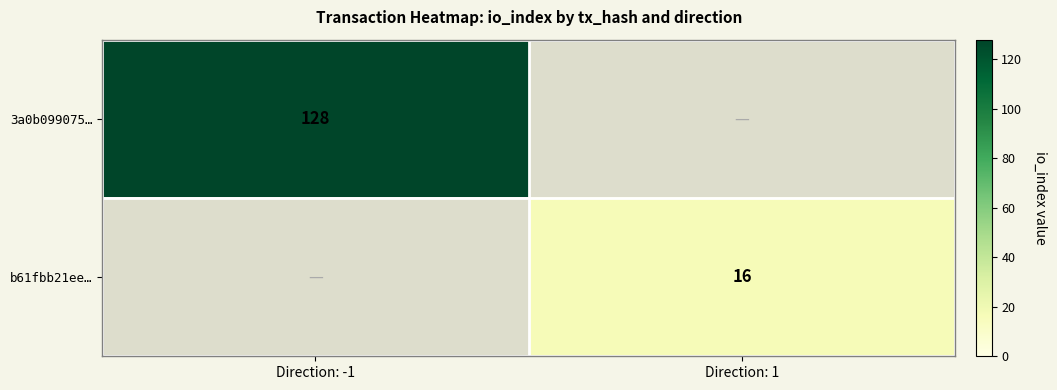

The b61fbb21ee… series shows 16 at Direction: 1. True or false?

True